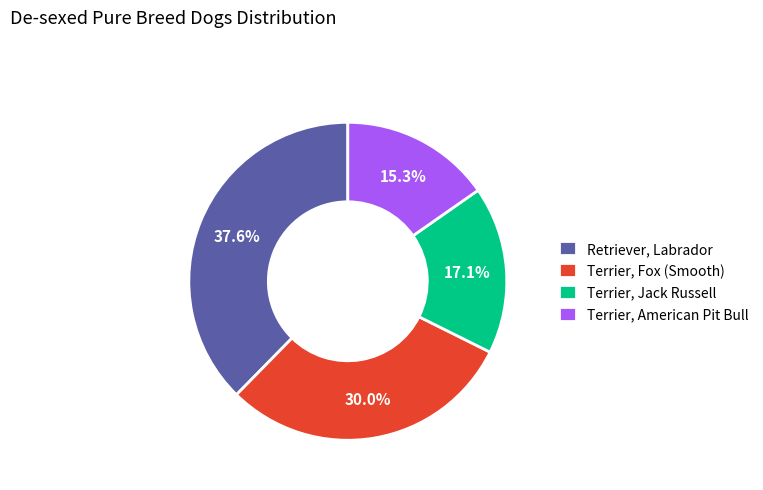

The Terrier, American Pit Bull slice represents 24% of the pie. True or false?

False